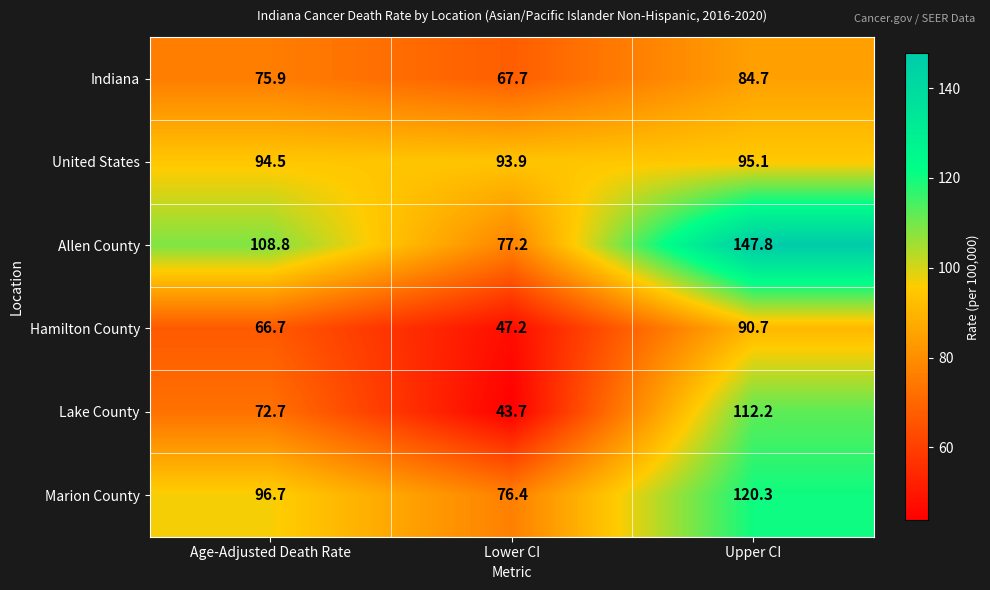

At which category is the sum across all series the highest?

Upper CI